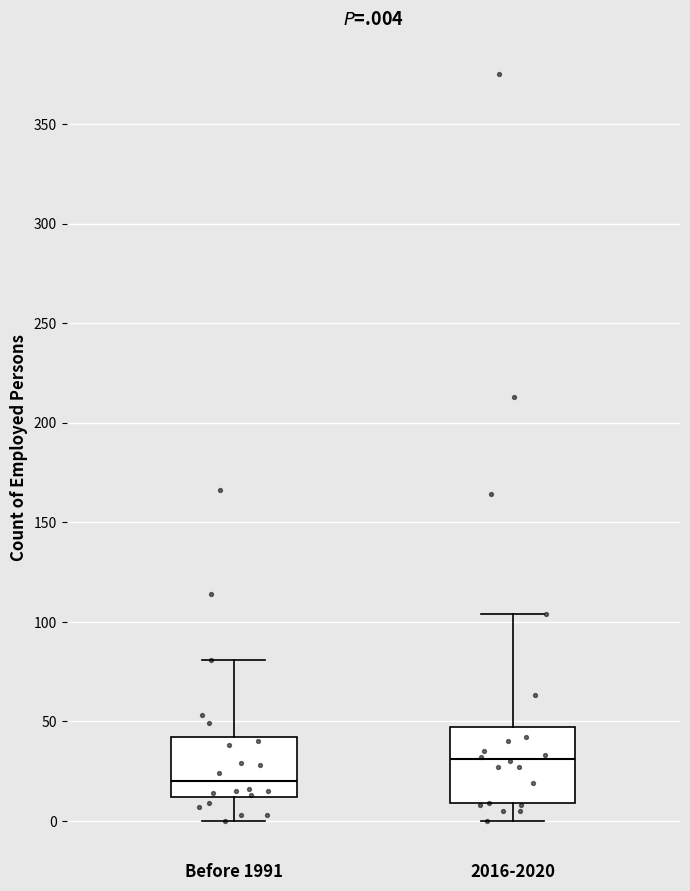

Reading left to right, read every box against the y-axis: the position of its median line, the range the box covers, and the ends of its whiskers. The values are not printed on the chart, so give them approximately, as read against the axis.

Before 1991: median 20, box 10 to 40, whiskers 0 to 80
2016-2020: median 30, box 10 to 45, whiskers 0 to 105